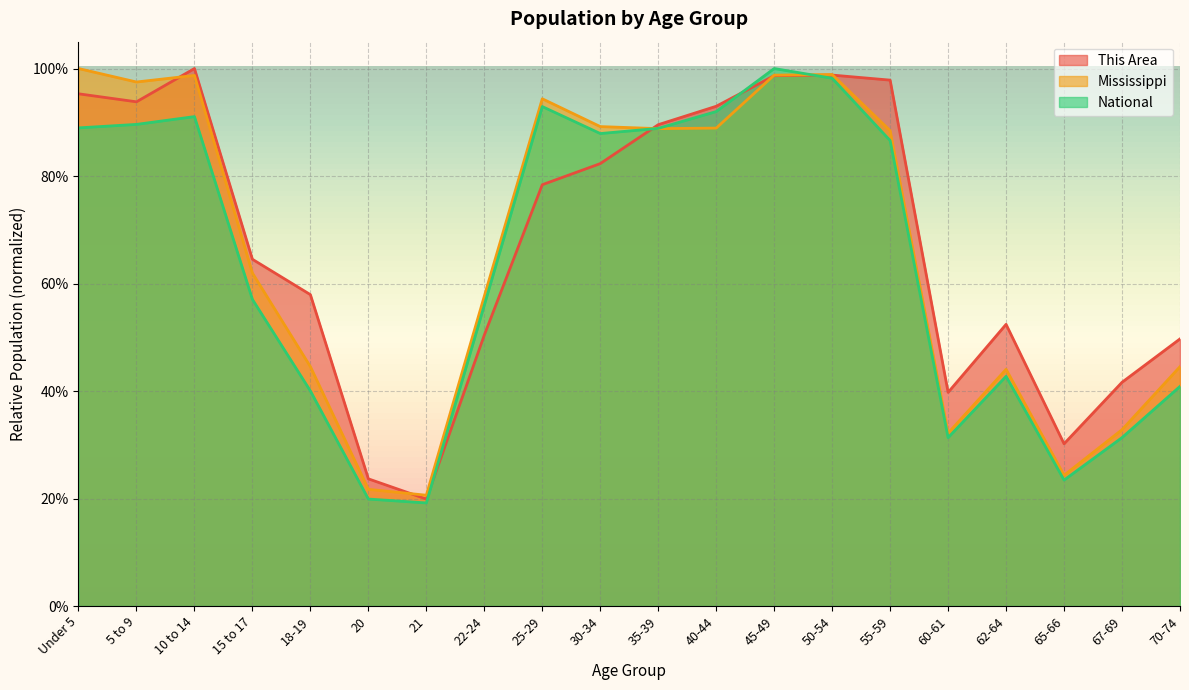

What is the label of the 20th point from the left?

70-74